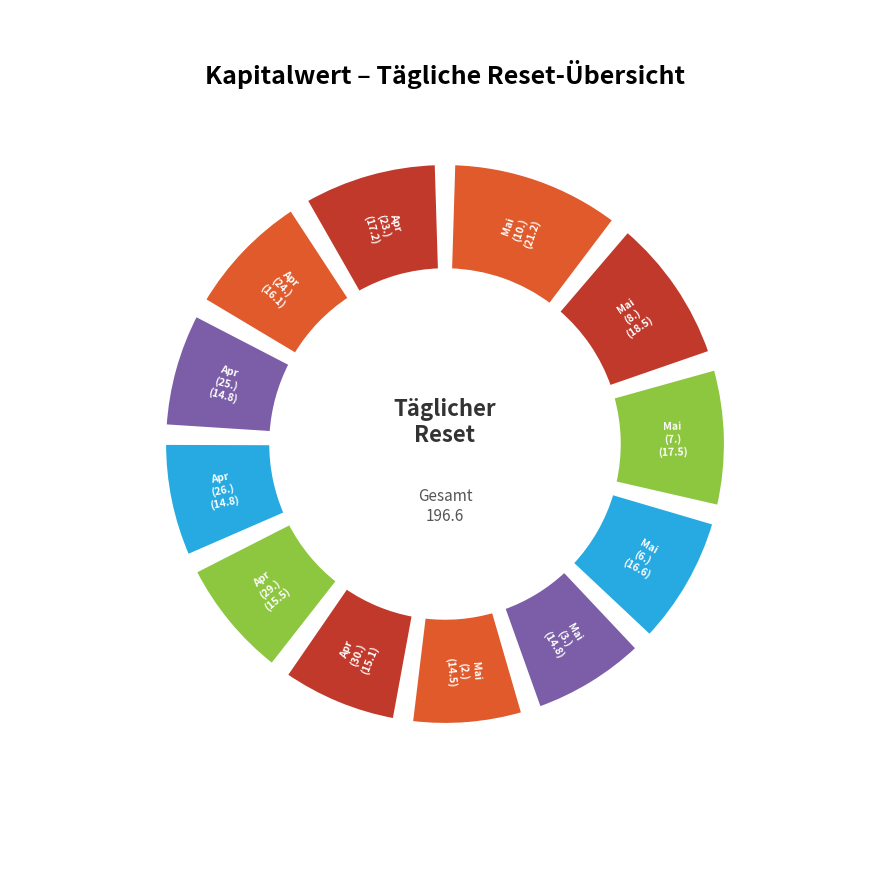

Which has a higher value, 2024-05-07 or 2024-04-29?

2024-05-07